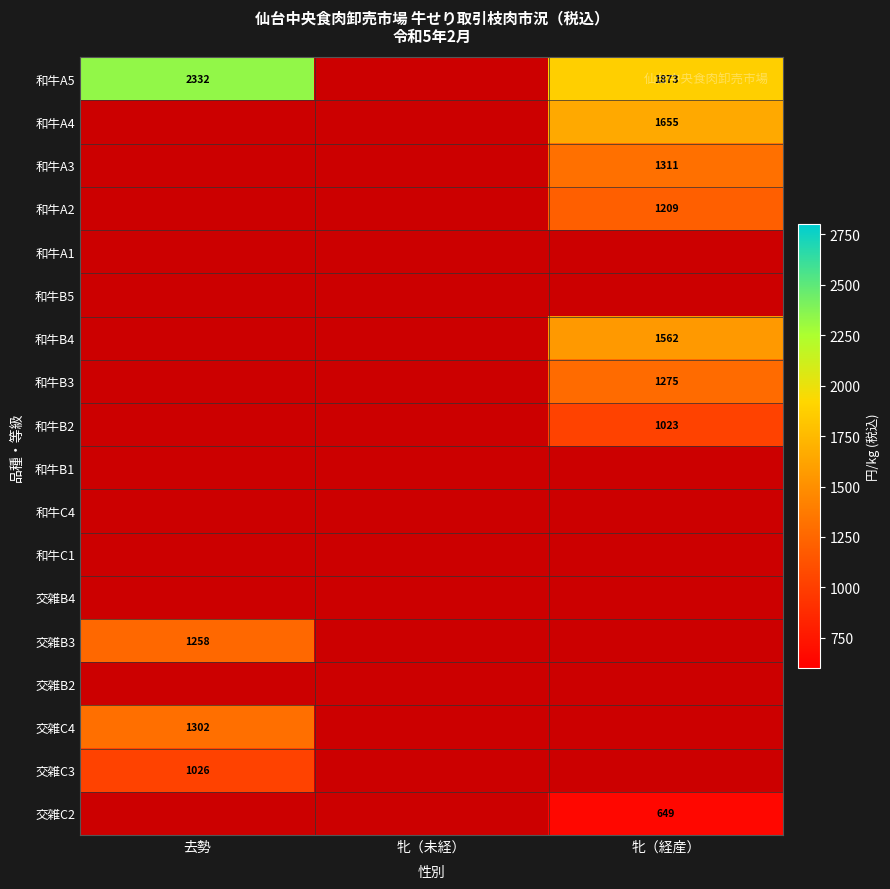

Which series has the widest spread of values?

和牛A5